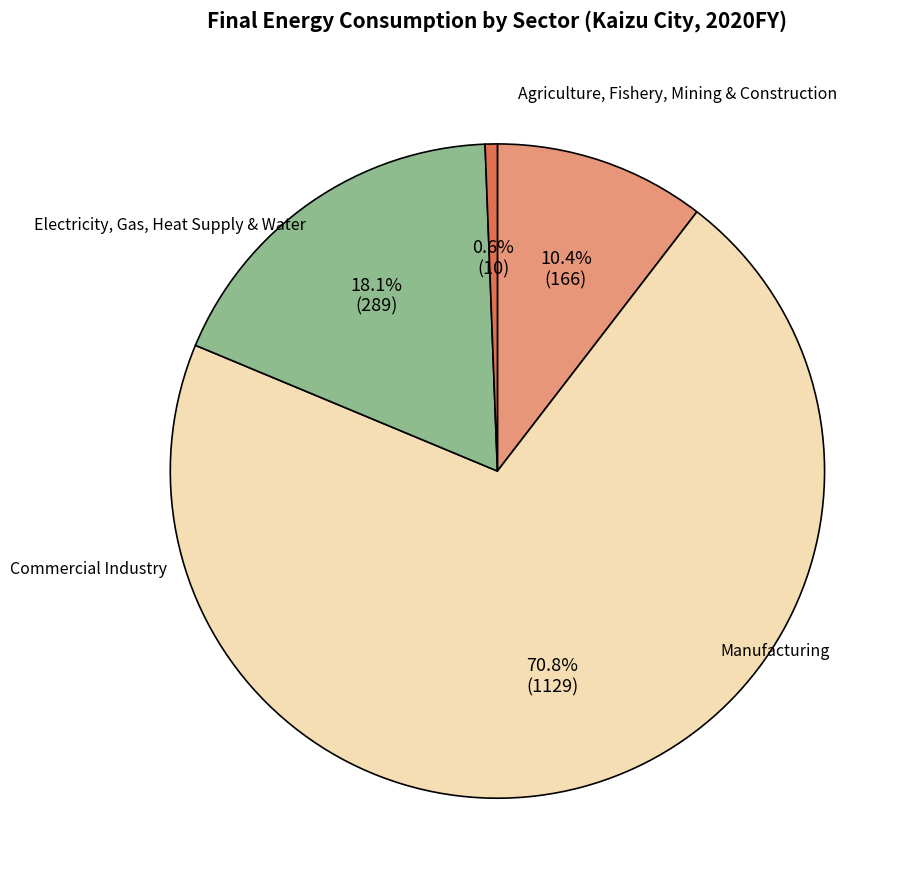

Is there a majority slice in this chart?

Yes